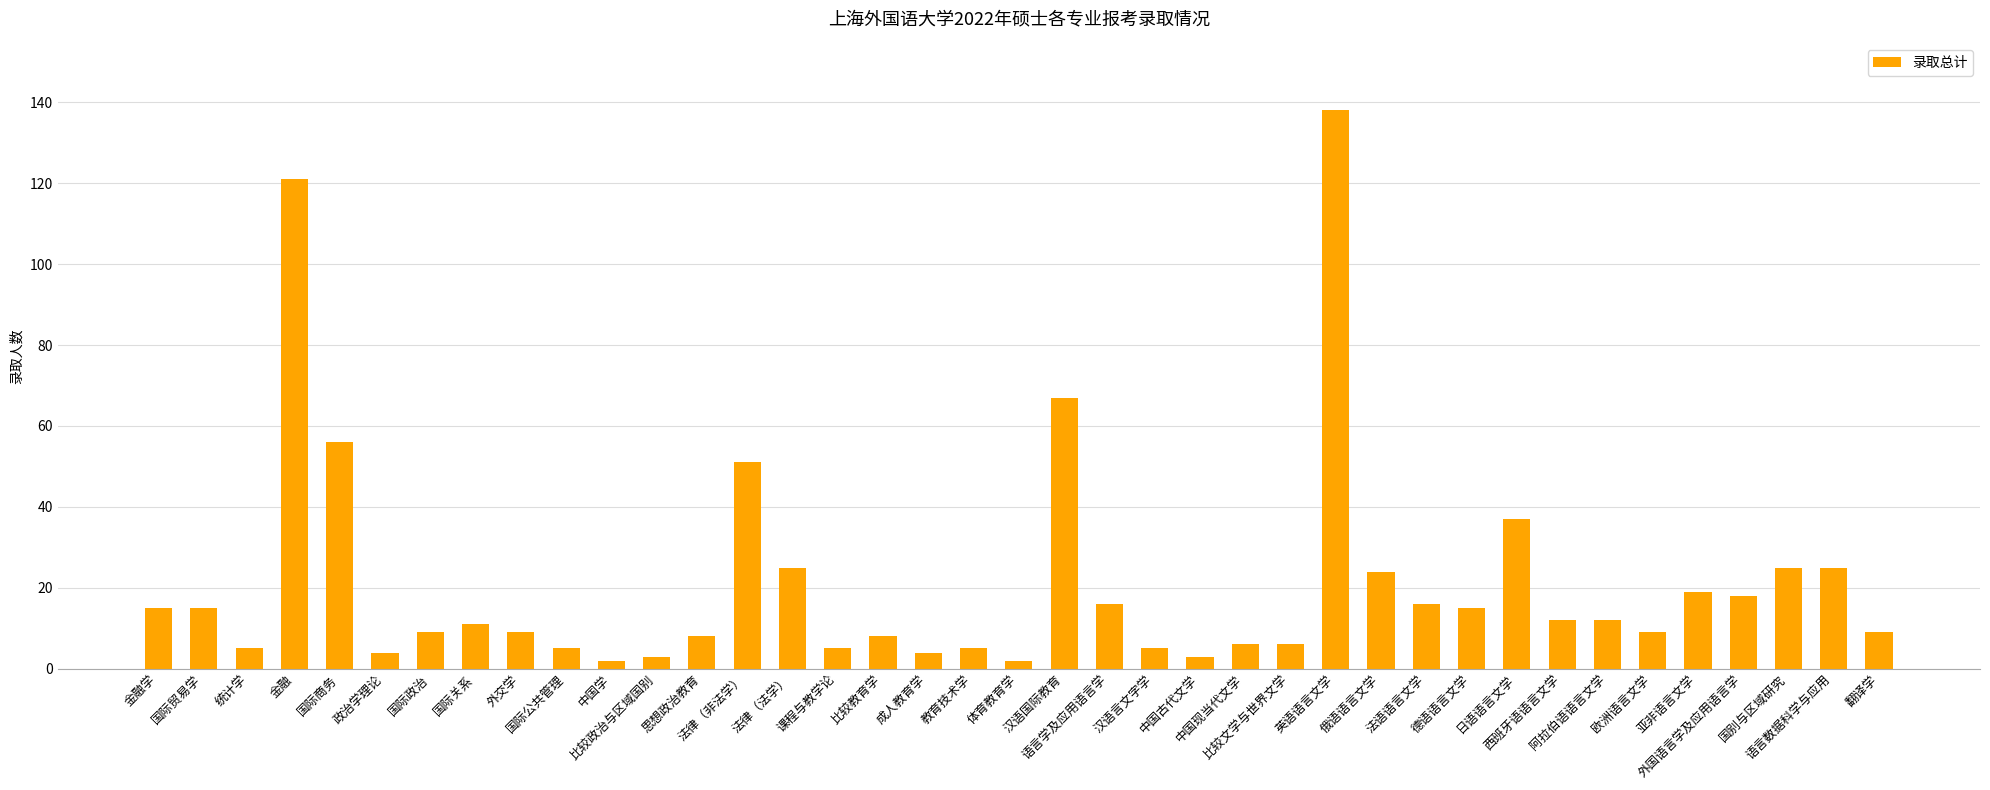

What is the value of the 5th bar from the left?

56